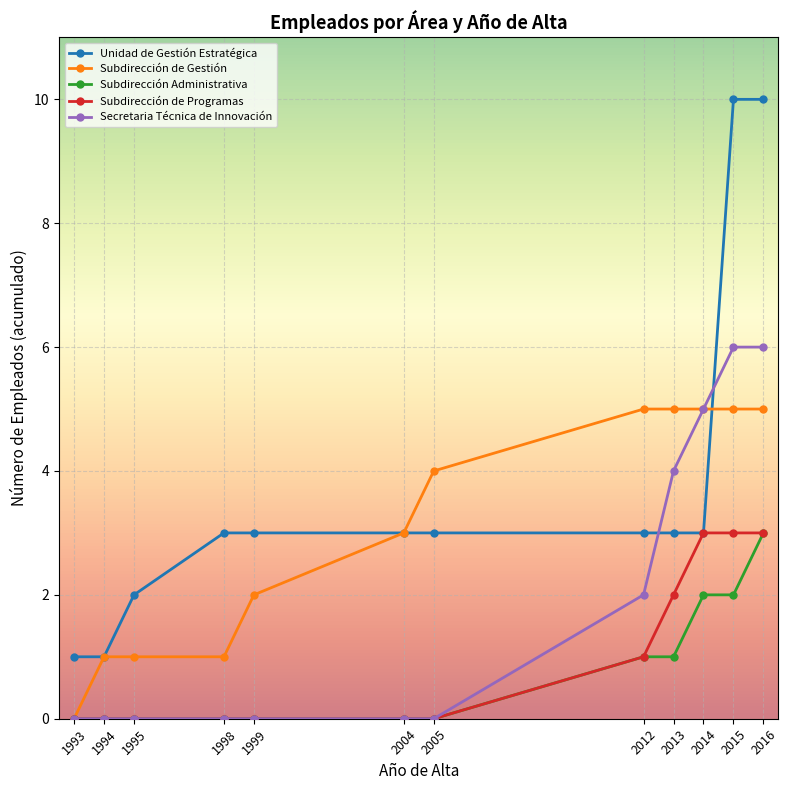

True or false: Secretaria Técnica de Innovación and Unidad de Gestión Estratégica cross at least once.

True